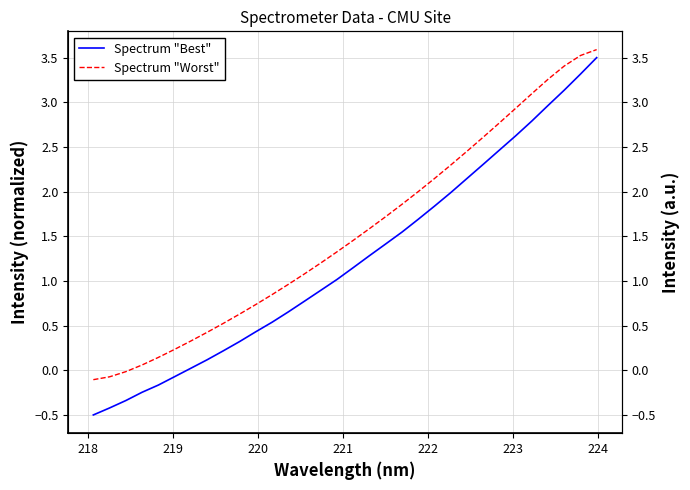

True or false: Spectrum "Worst" and Spectrum "Best" intersect in this chart.

False